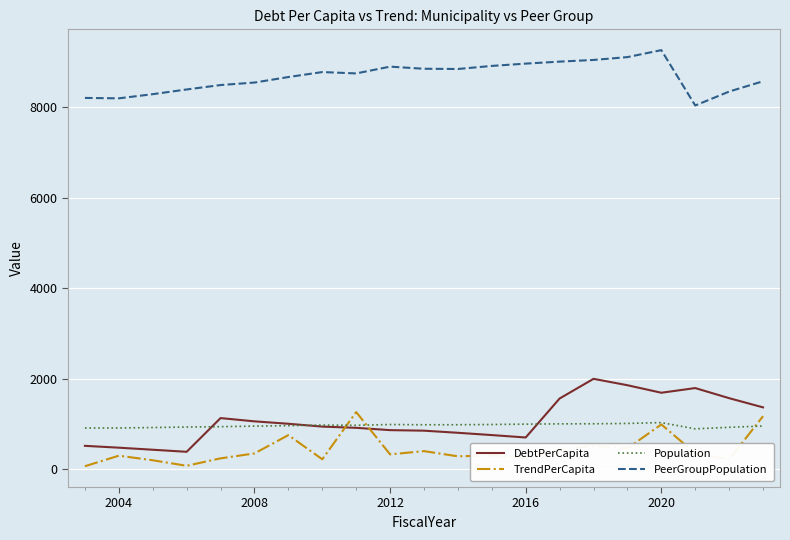

What is the maximum value for Population?

1030.0